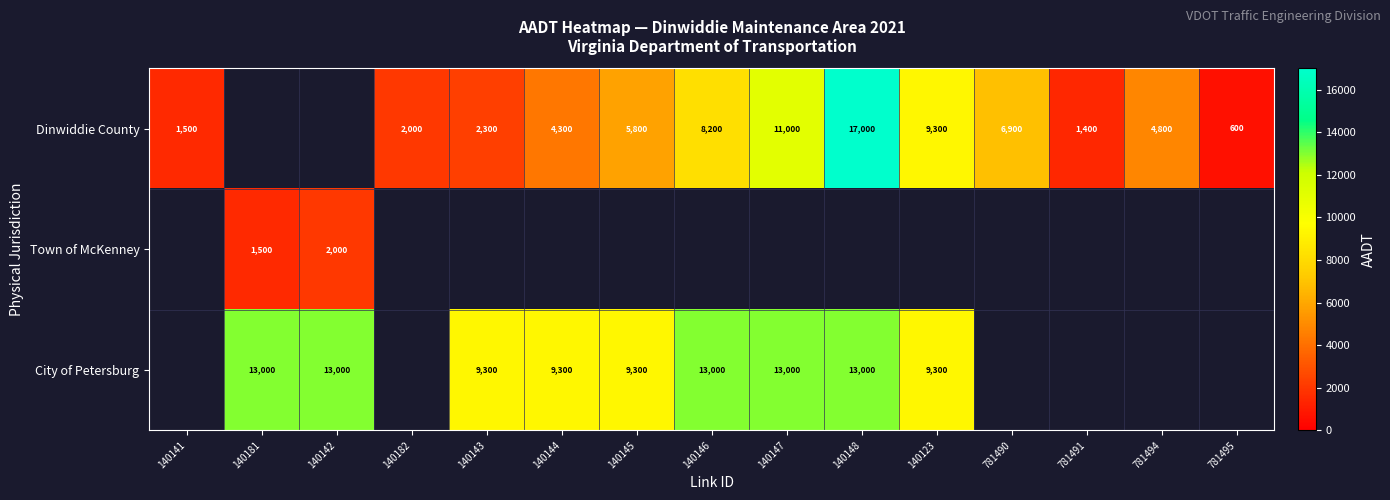

Is it true that City of Petersburg equals 22745 at 140142?

False